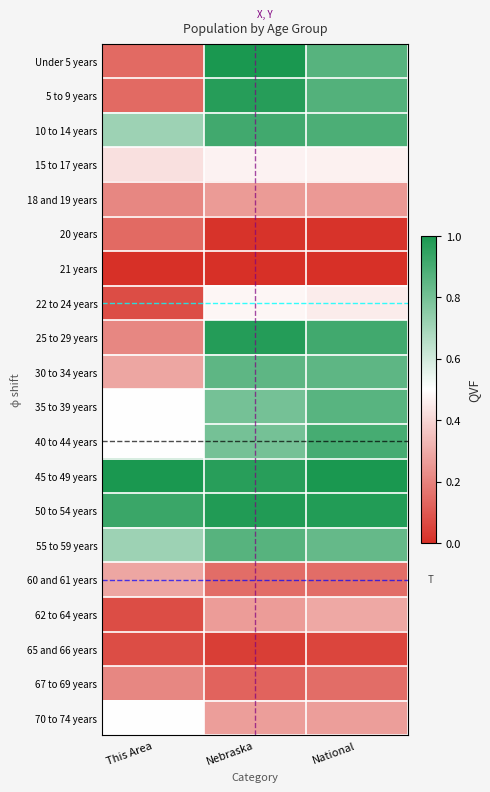

At which category is the sum across all series the highest?

Nebraska